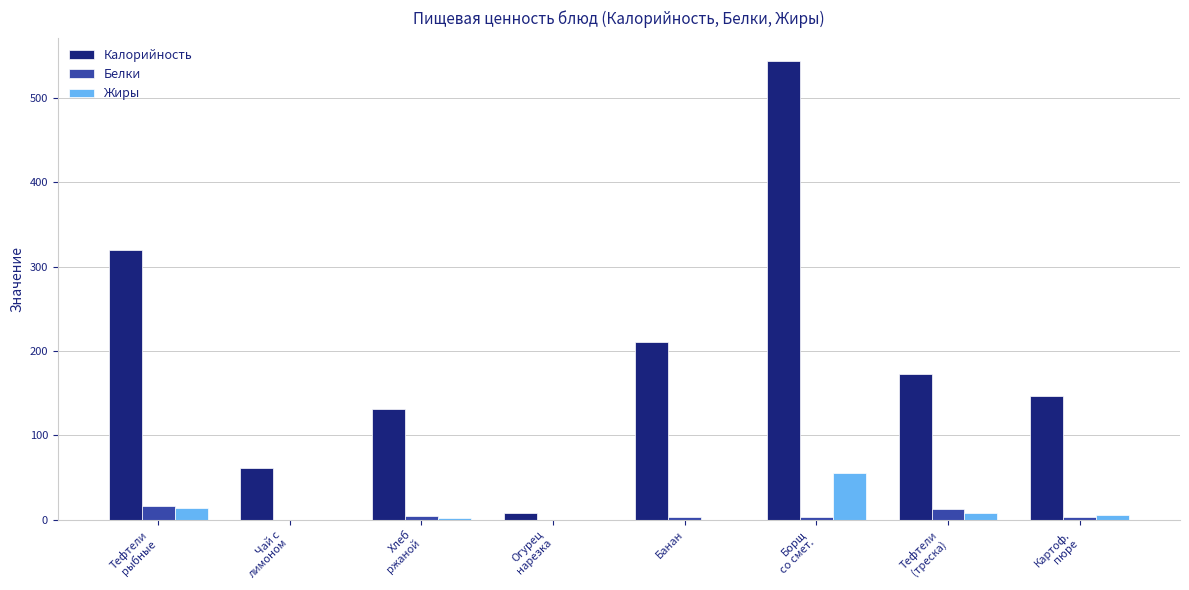

What is the greatest value displayed?

544.0